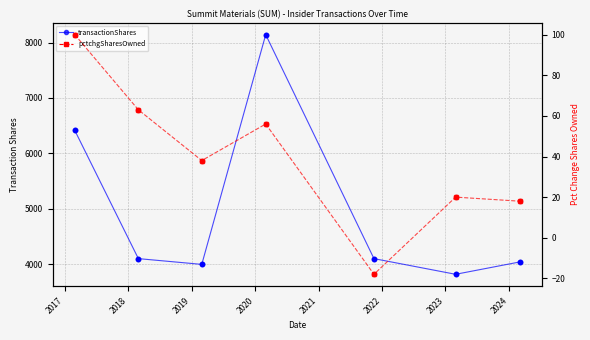

Which series reaches the maximum Y coordinate?

transactionShares